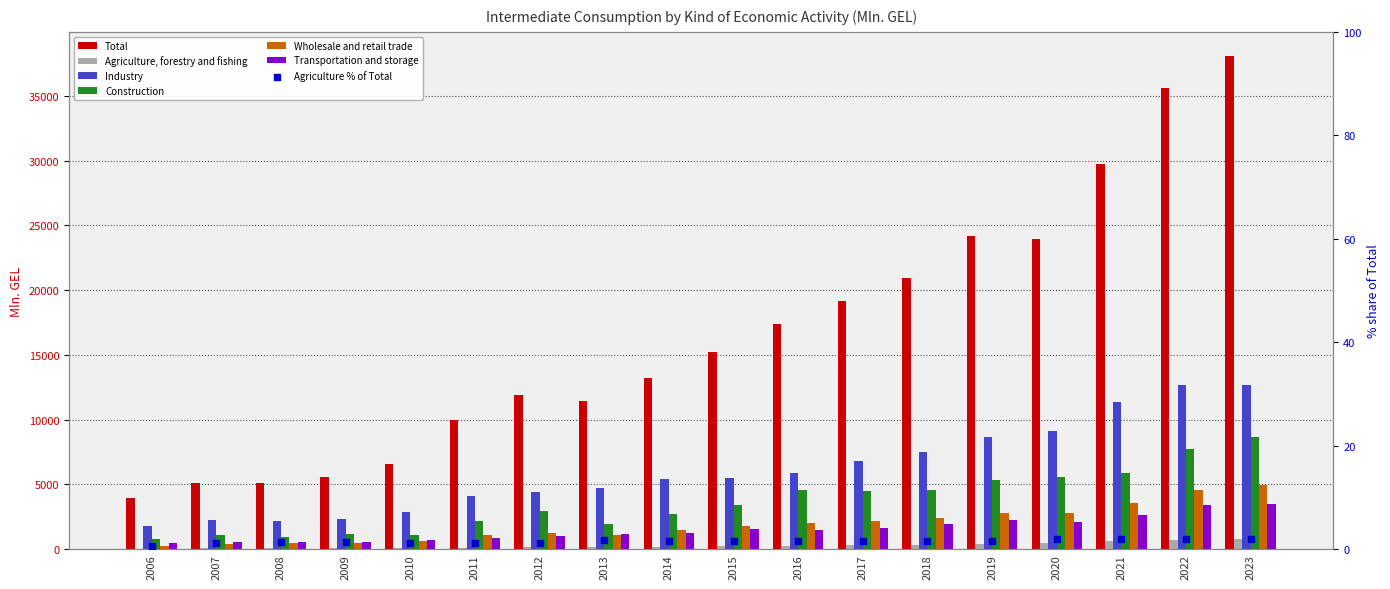

Which series reaches the minimum Y coordinate?

Agriculture, forestry and fishing